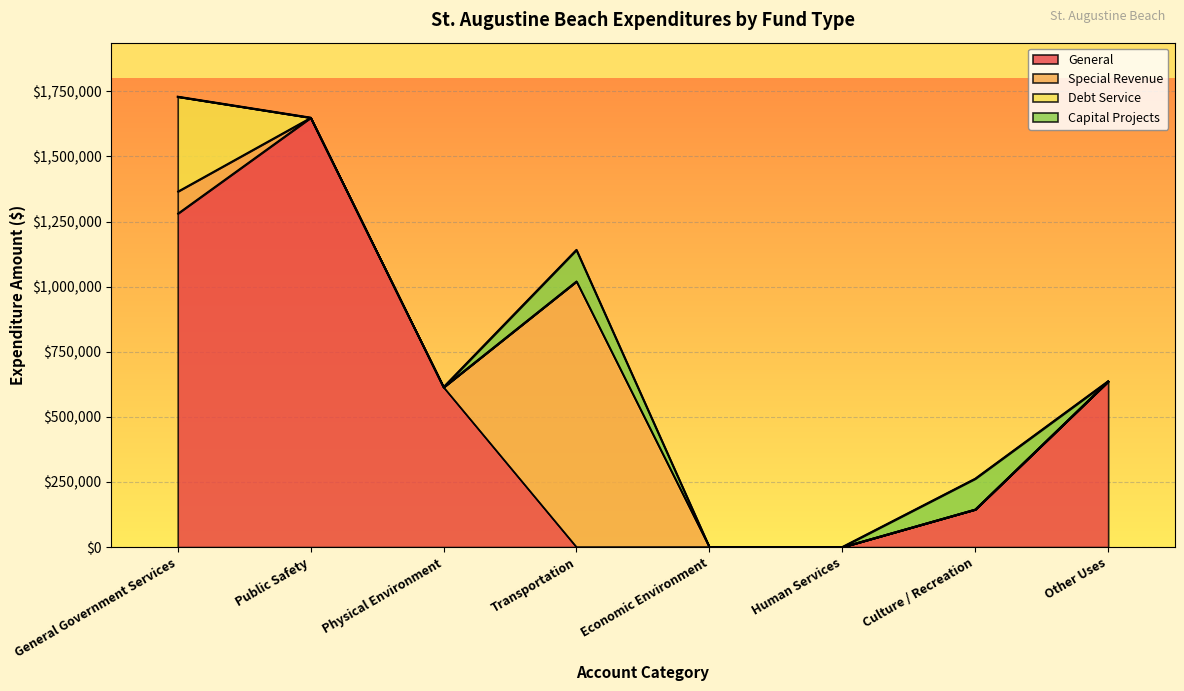

Does the chart display data point markers on the line(s)?

No